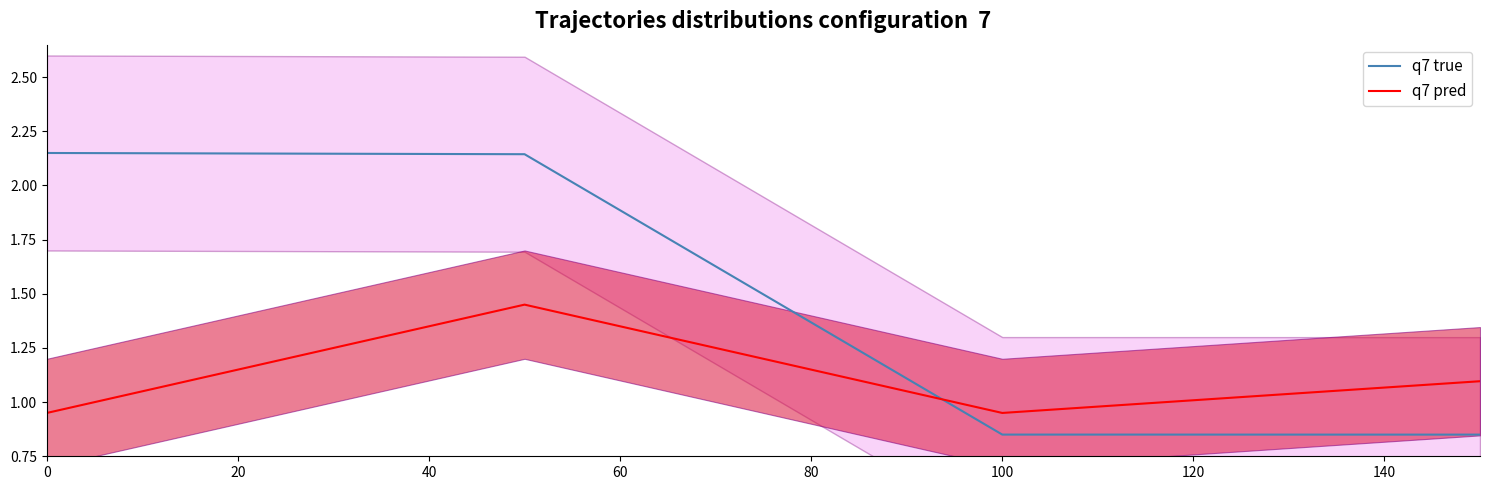

What is the value of the q7 true point at the 4th from the left?

0.8